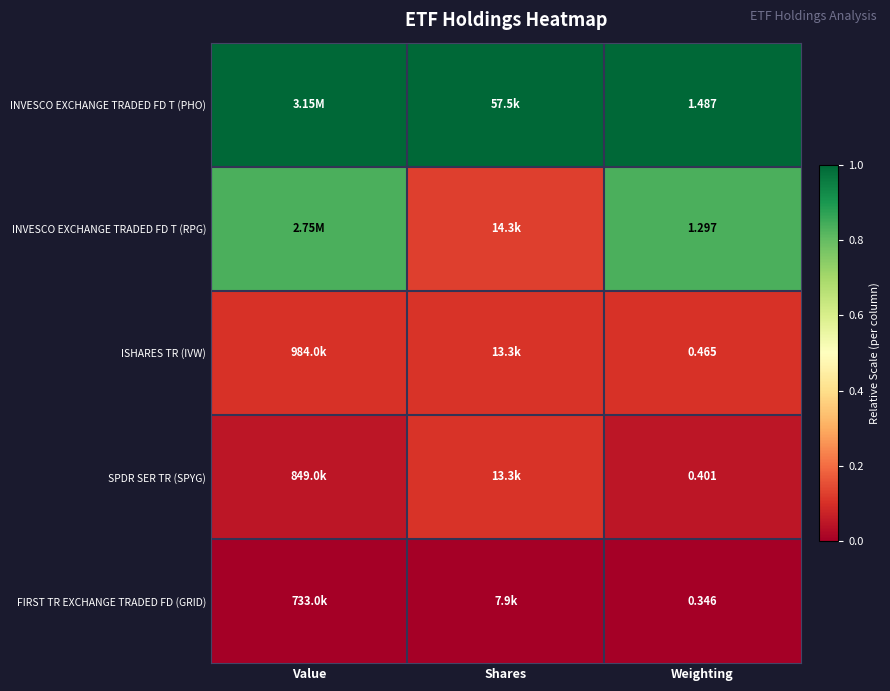

Rank the series at Weighting from lowest to highest value.

FIRST TR EXCHANGE TRADED FD (GRID), SPDR SER TR (SPYG), ISHARES TR (IVW), INVESCO EXCHANGE TRADED FD T (RPG), INVESCO EXCHANGE TRADED FD T (PHO)